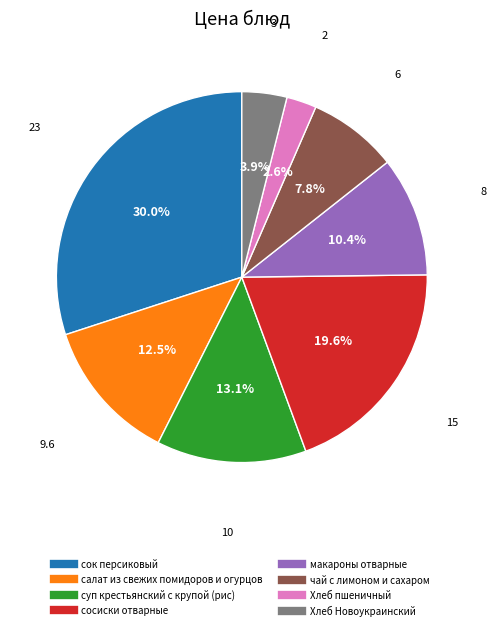

Is the sum of сосиски отварные and Хлеб Новоукраинский greater than half?

No